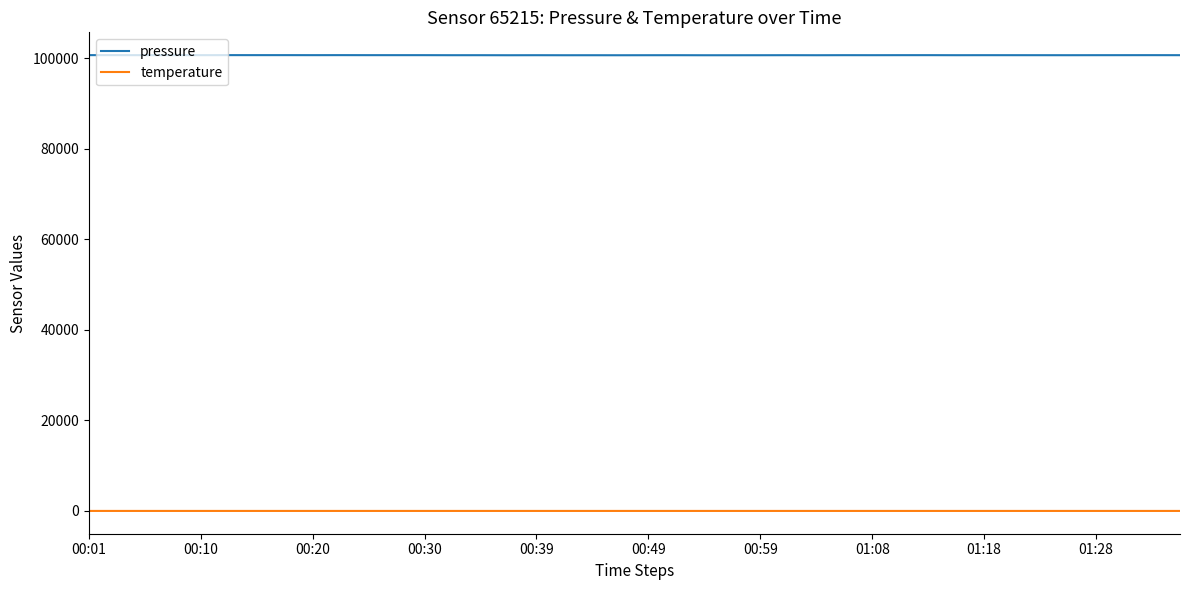

List the series in order of their overall mean, highest first.

pressure, temperature